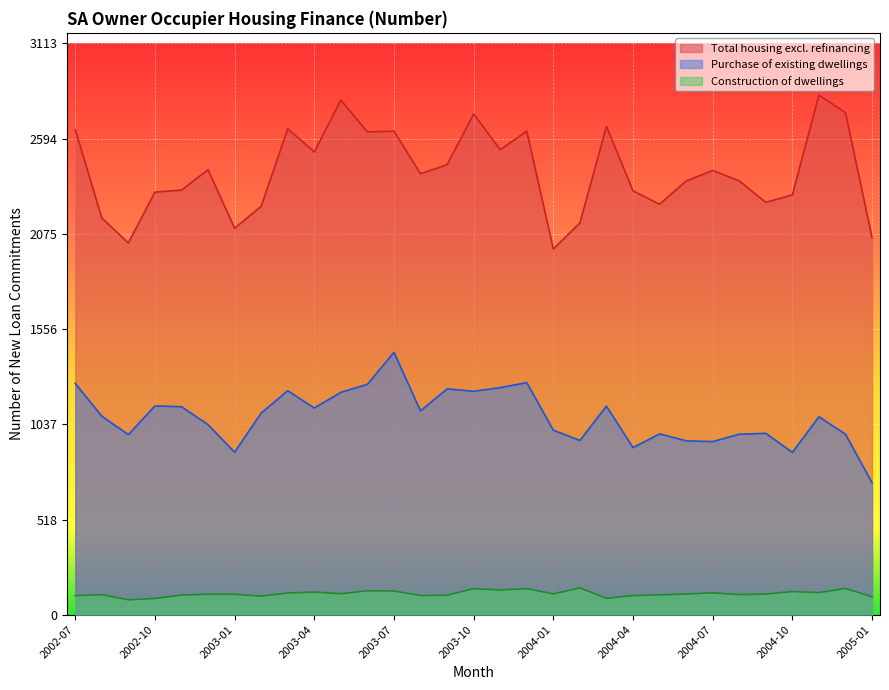

The value of Construction of dwellings at 2003-08 is 104. True or false?

True